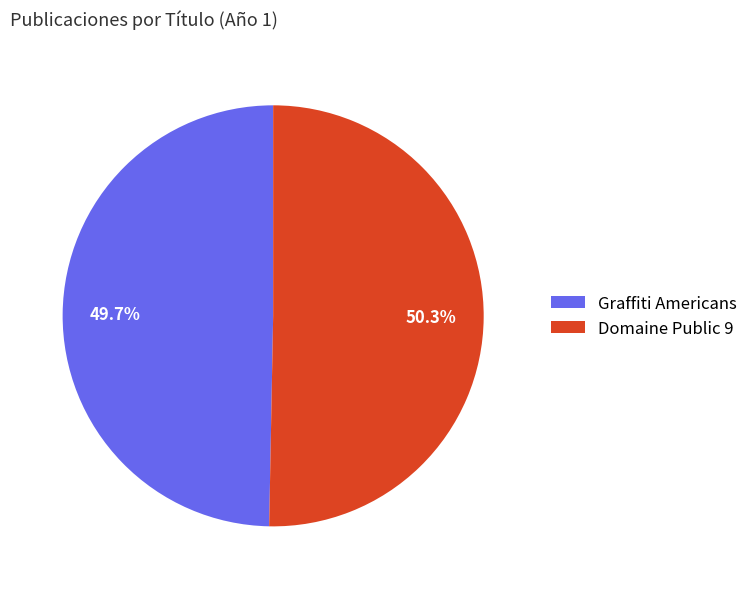

Between Domaine Public 9 and Graffiti Americans, which is larger?

Domaine Public 9